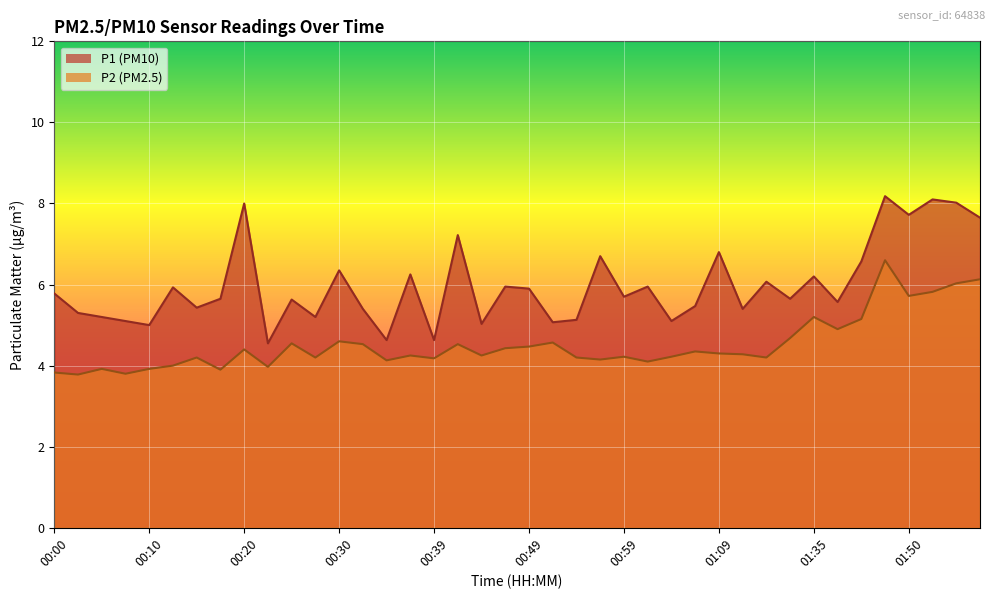

Is it true that P1 equals 6.0 at 01:02?

True